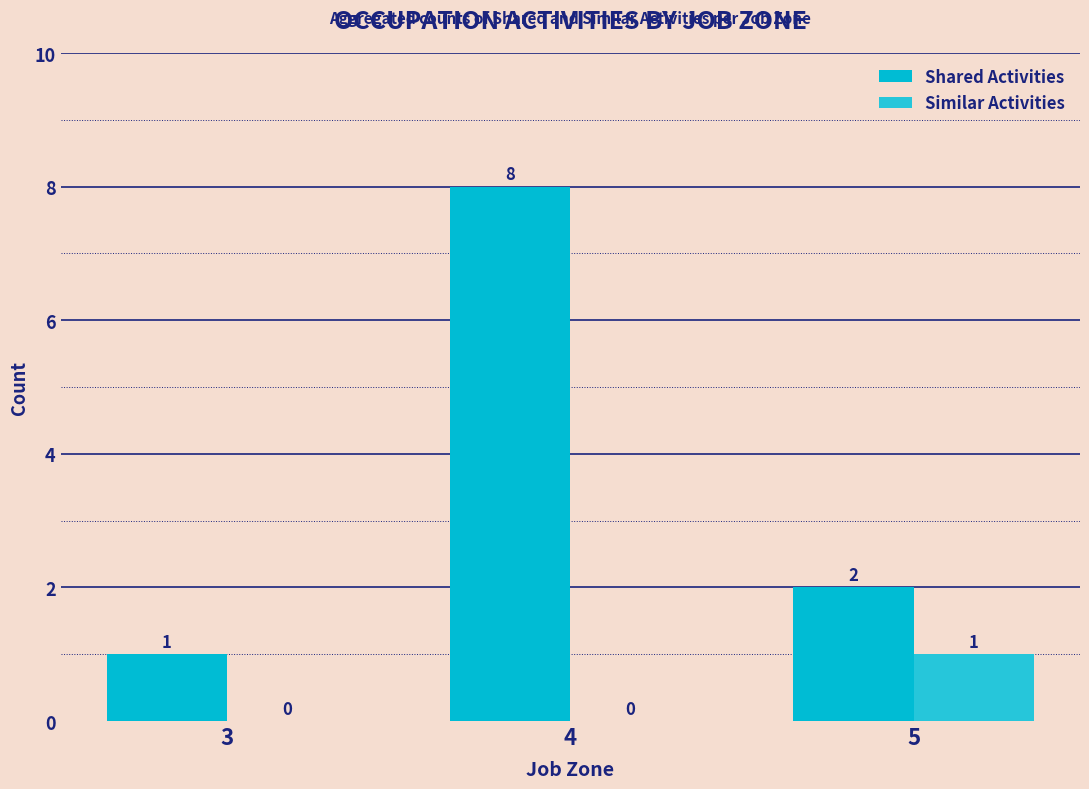

Which series has the largest range (max minus min)?

Shared Activities